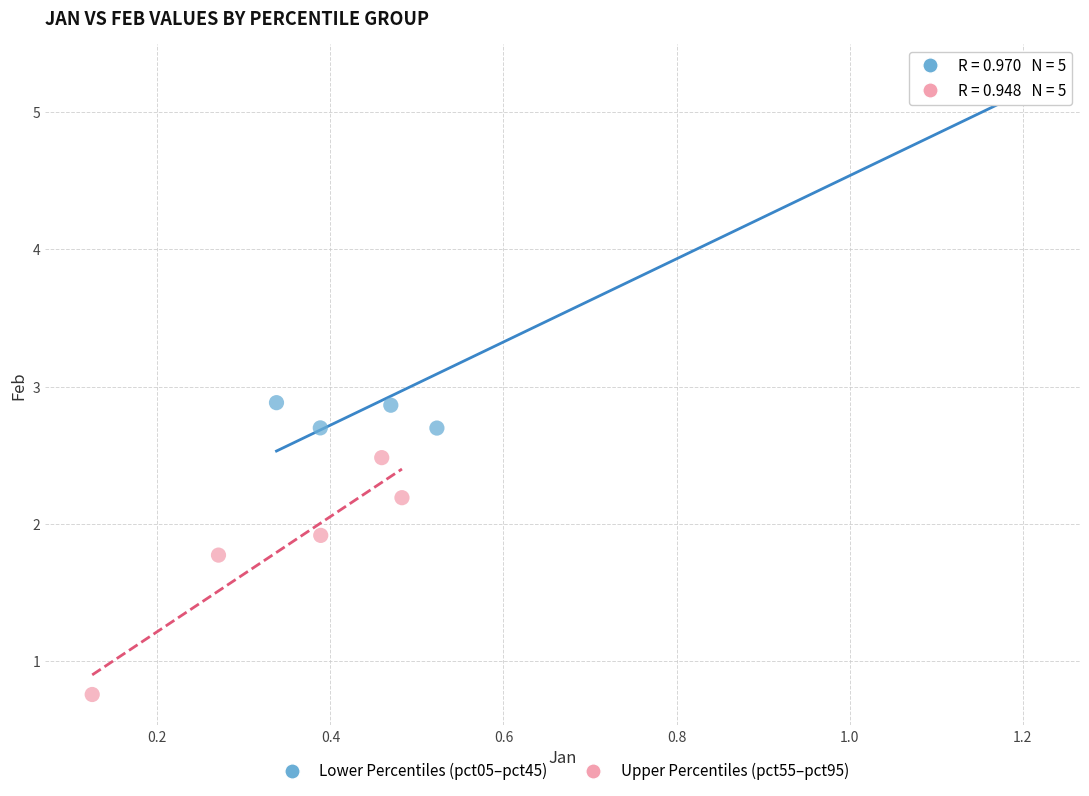

Which series has the largest Y range (max minus min)?

Lower Percentiles (pct05–pct45)